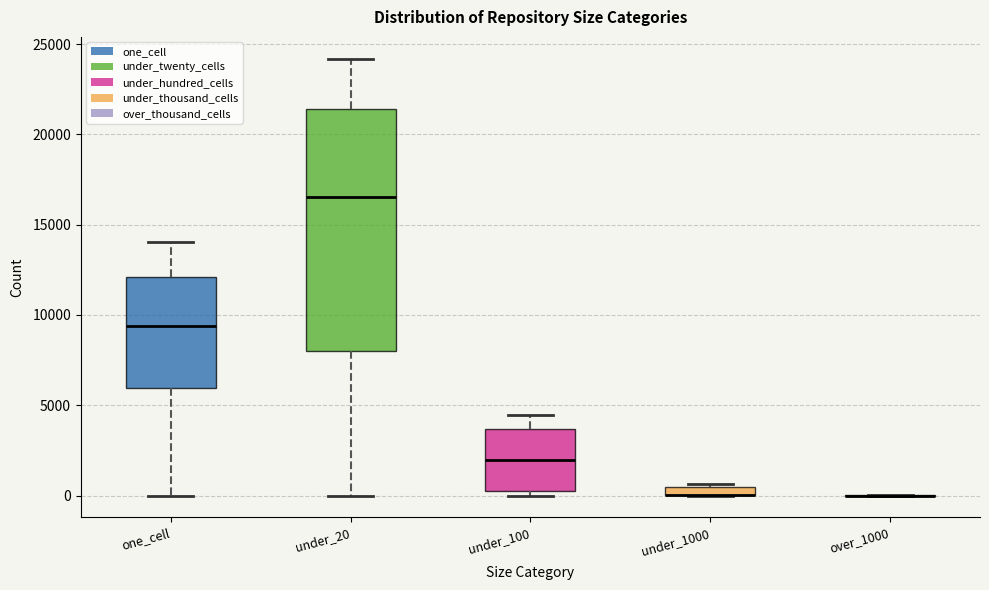

Where does the median line of the box for under_20 sit on the y-axis? The values are not printed on the chart, so give them approximately, as read against the axis.

16500